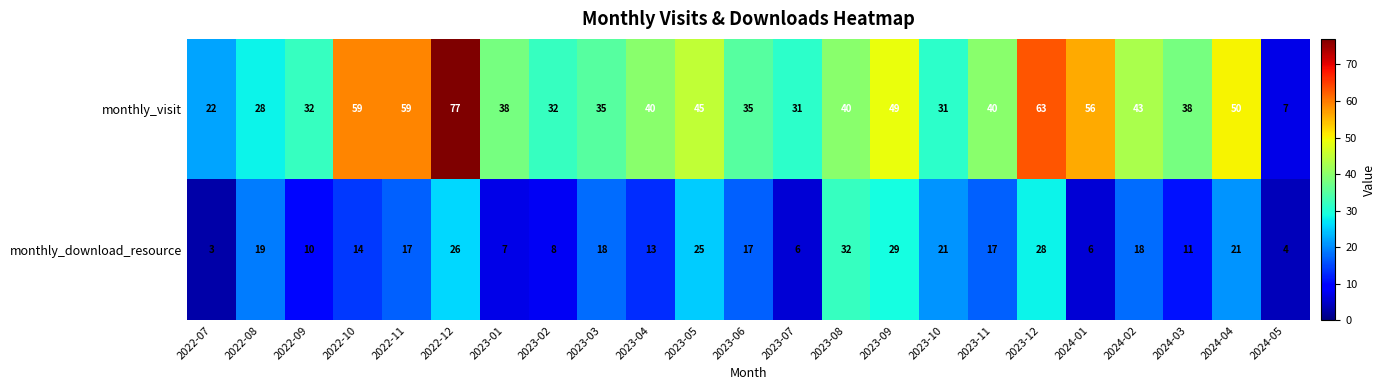

How many data points does each series have?

23